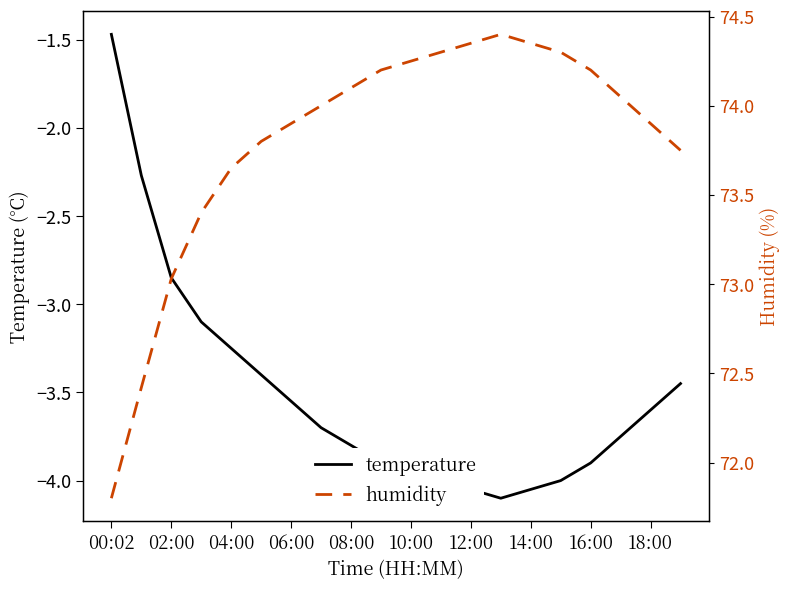

Where is the first local maximum for humidity?

13